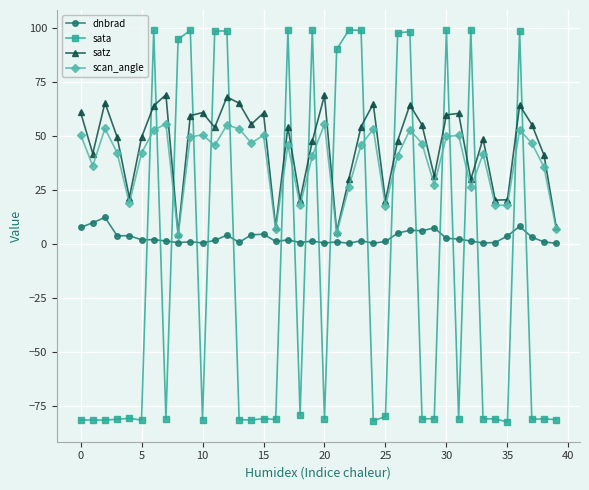

List the series in order of their peak value, highest first.

sata, satz, scan_angle, dnbrad